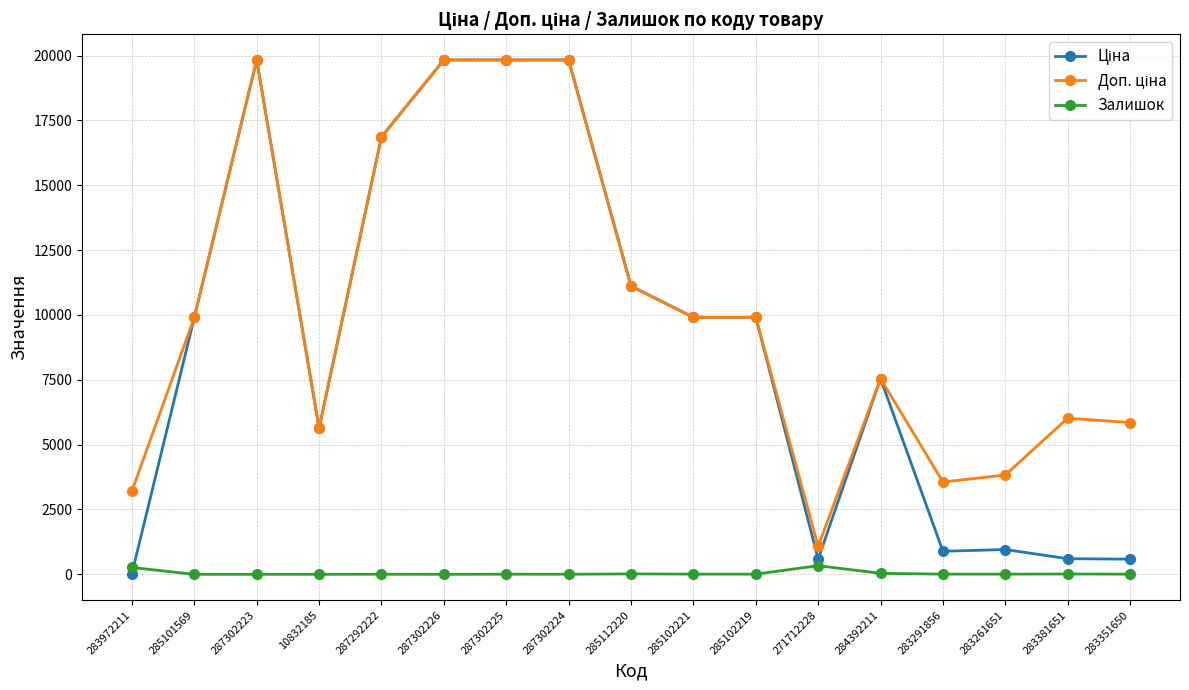

What is the difference between the maximum and minimum values in the Залишок series?

333.0